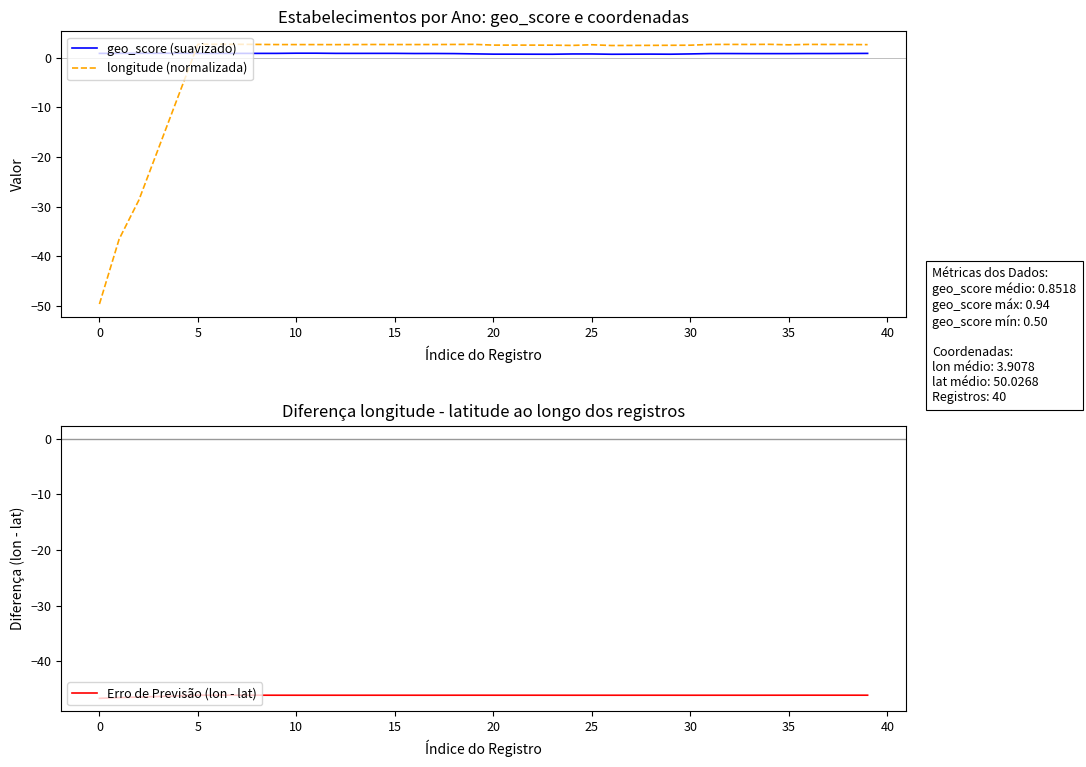

True or false: geo_score (suavizado) has a value of 0.9 at 33.

True